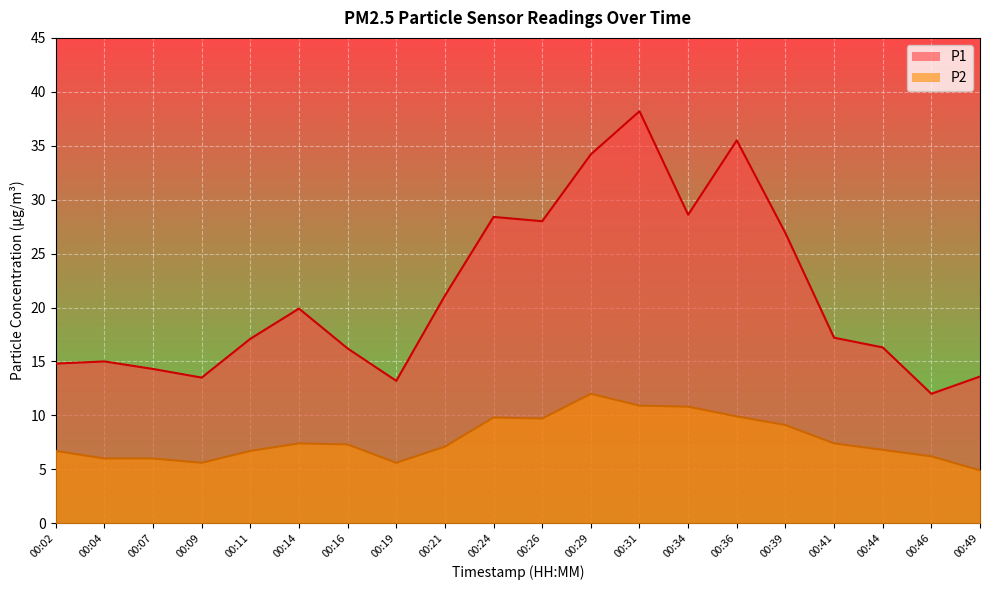

Where does the P1 series first go above 17?

00:11